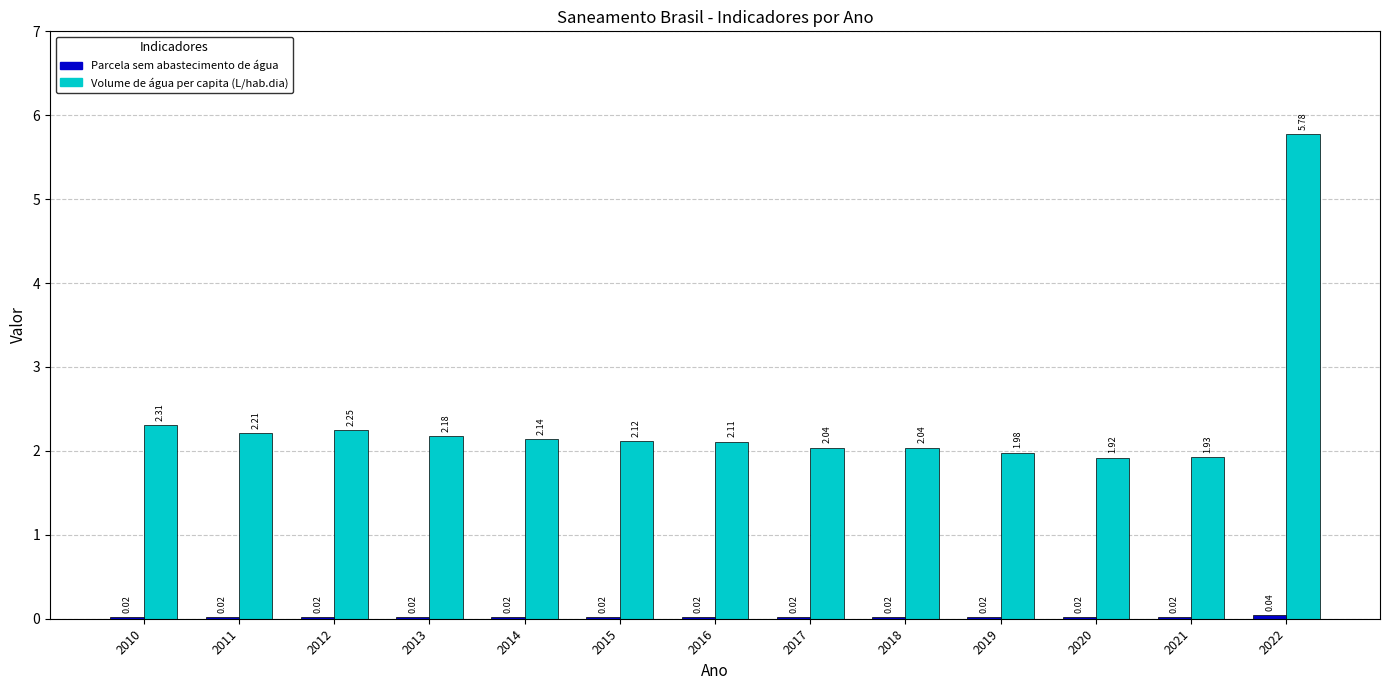

At which category is the sum across all series the highest?

2022